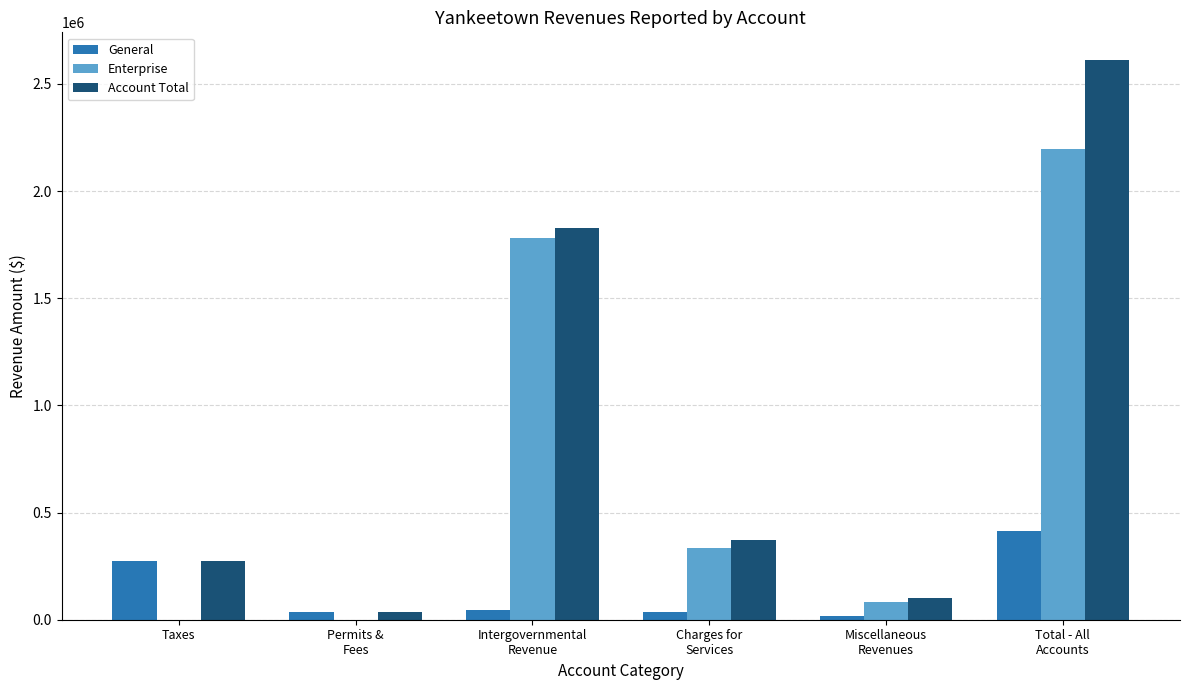

Which series has the largest total across all categories?

Account Total